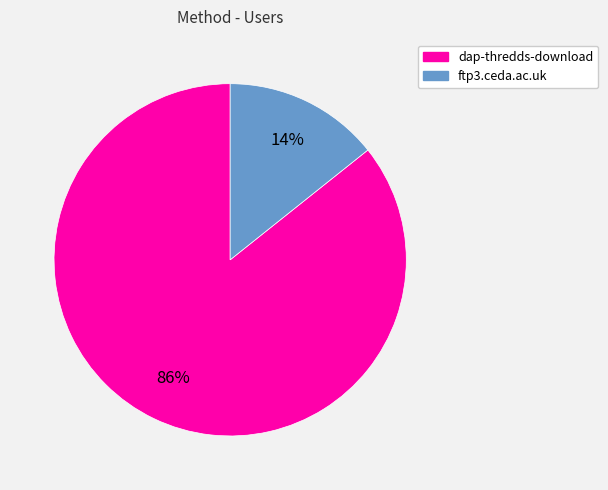

Combined, do ftp3.ceda.ac.uk and dap-thredds-download account for over 50%?

Yes